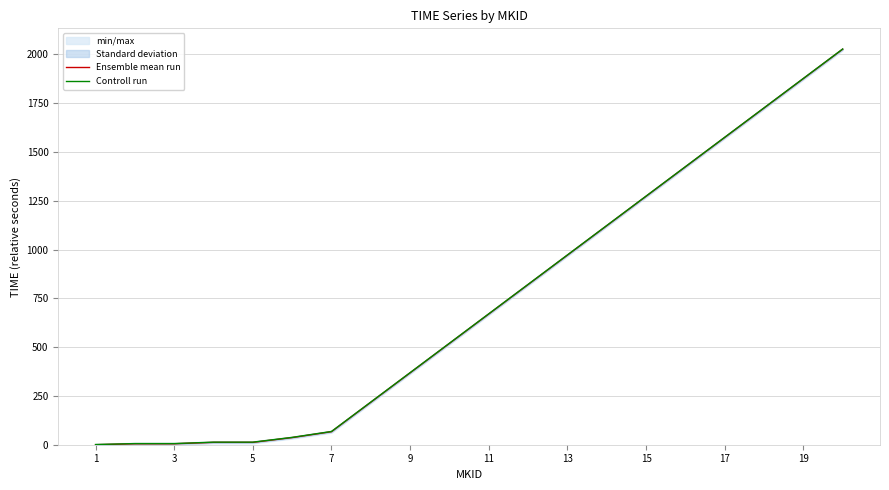

What is the sum of the Ensemble mean run values at 17 and 3?

1579.1